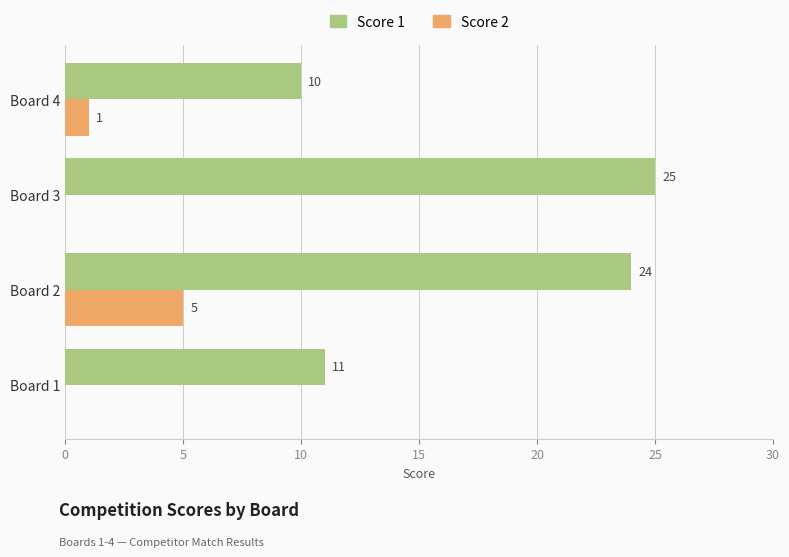

Which series has the widest spread of values?

Score 1